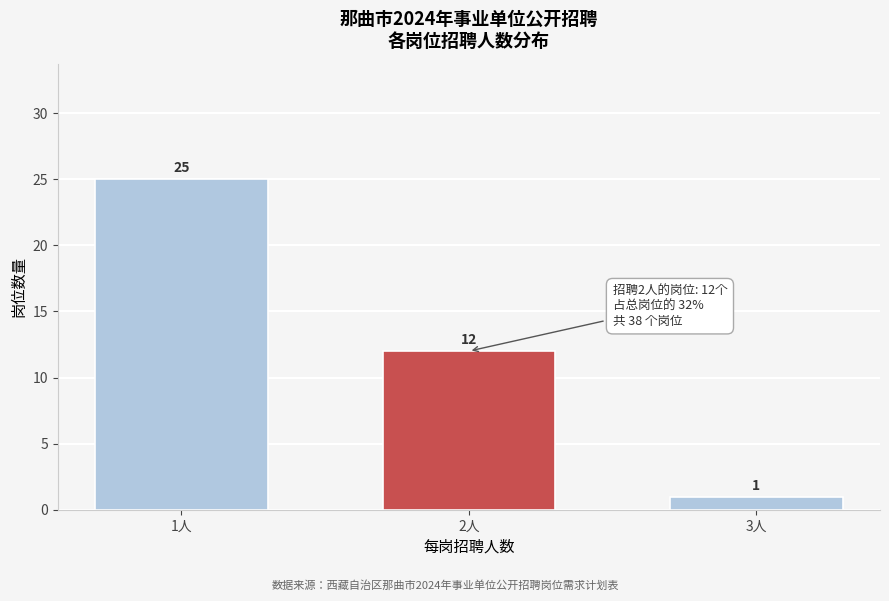

Reading right to left, what are all the values shown in this chart?

3人=1	2人=12	1人=25